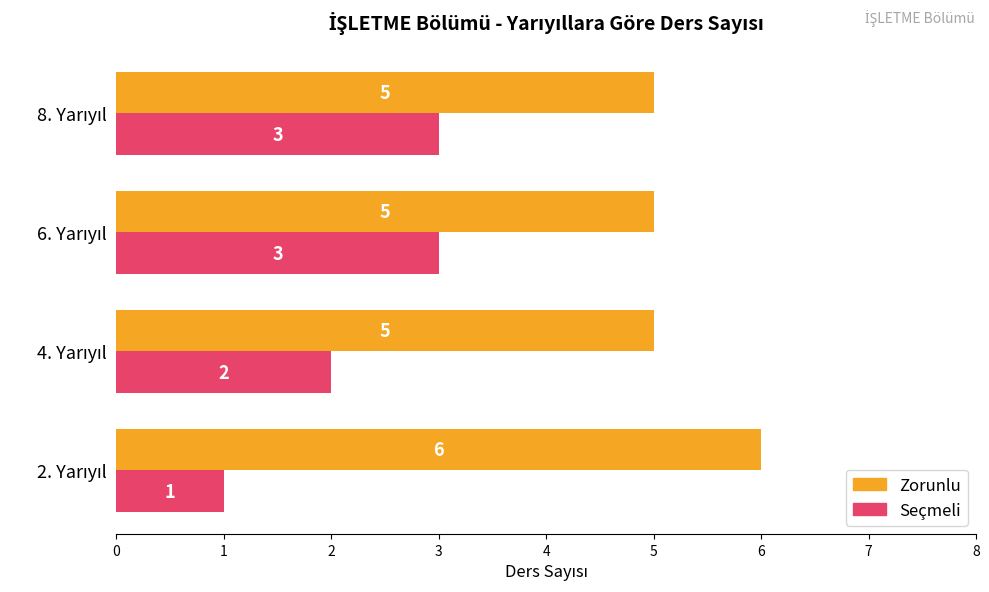

List the series in order of their peak value, highest first.

Zorunlu, Seçmeli